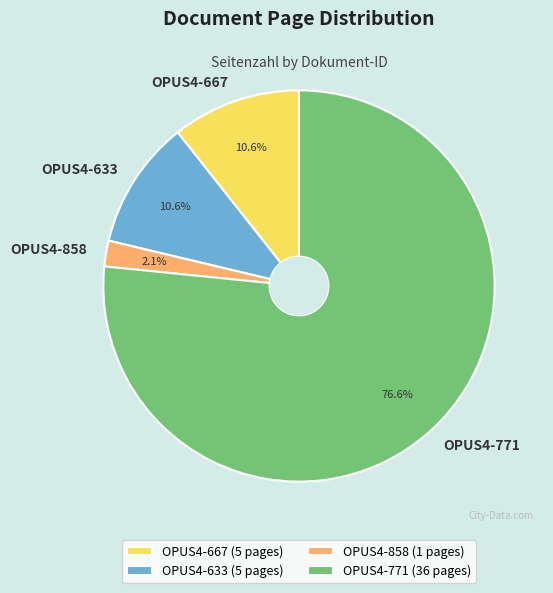

Do OPUS4-771 and OPUS4-633 together represent more than half of the pie?

Yes